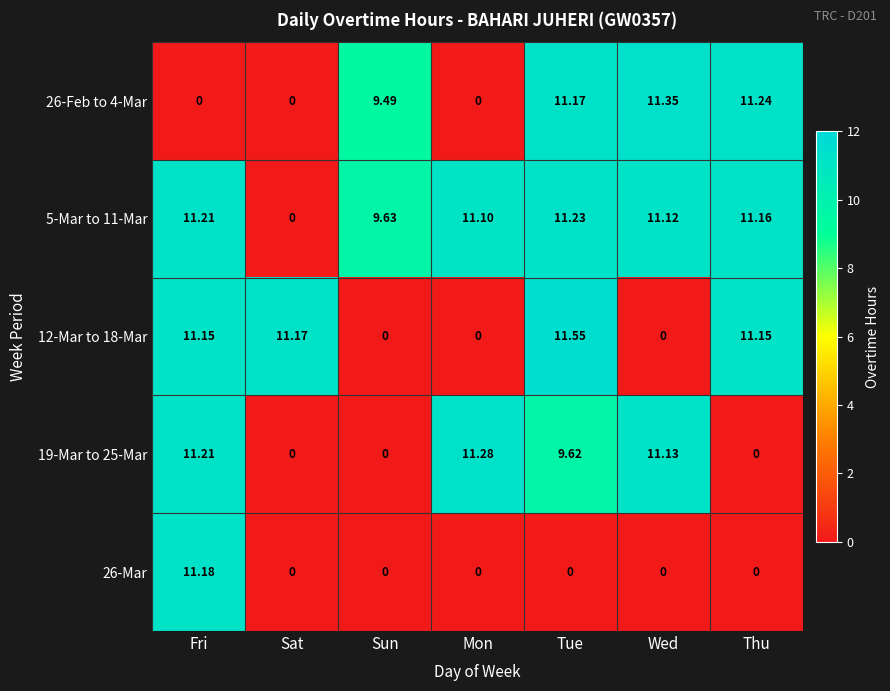

Is the value of 19-Mar to 25-Mar at Mon greater than the value of 26-Feb to 4-Mar at Thu?

Yes